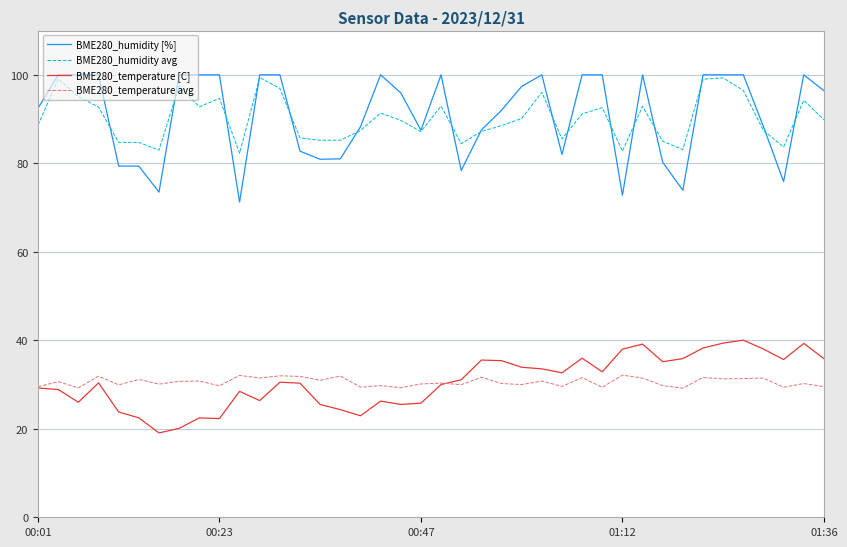

Which series has the largest range (max minus min)?

BME280_humidity [%]